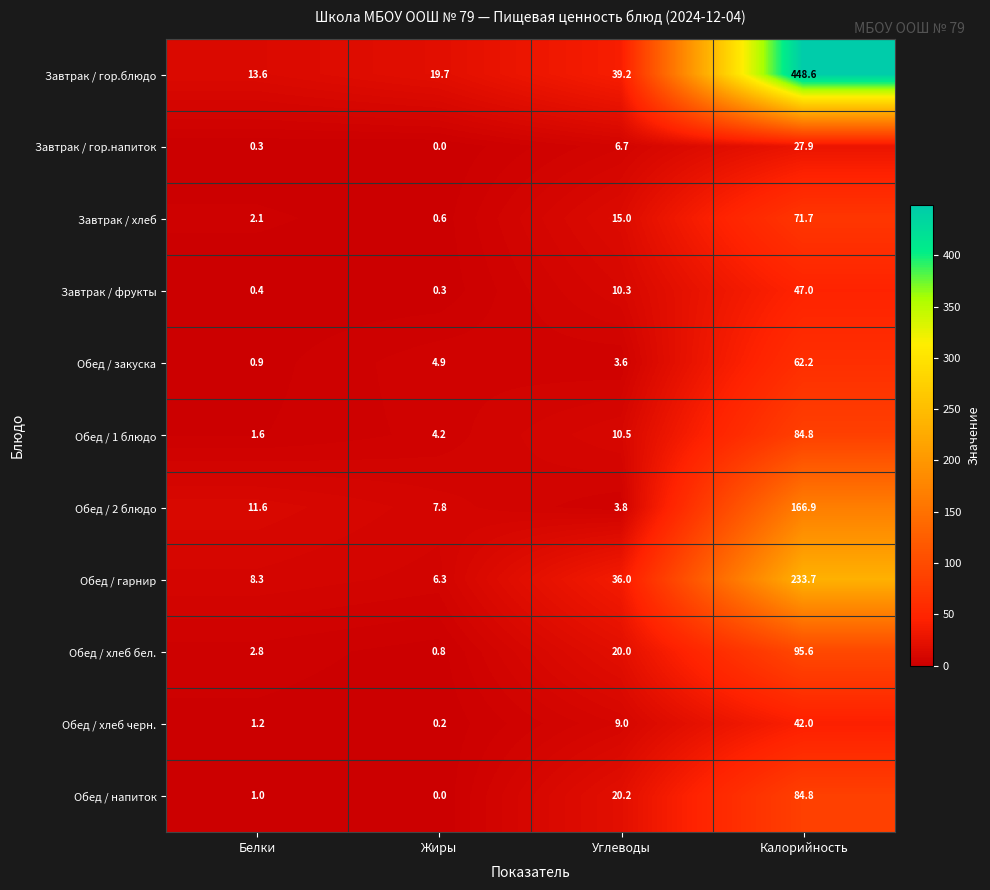

Is it true that Завтрак / хлеб equals 2.1 at Белки?

True